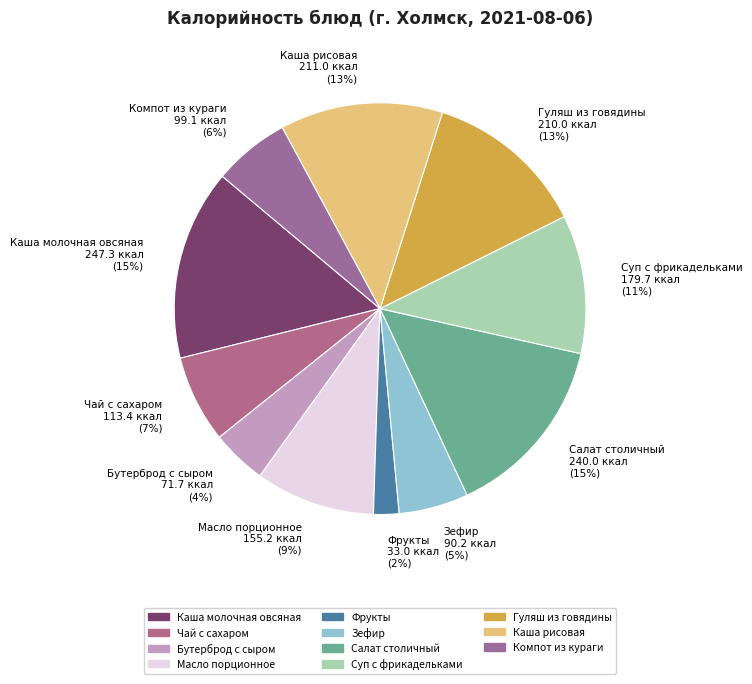

Count the number of slices in the pie.

11